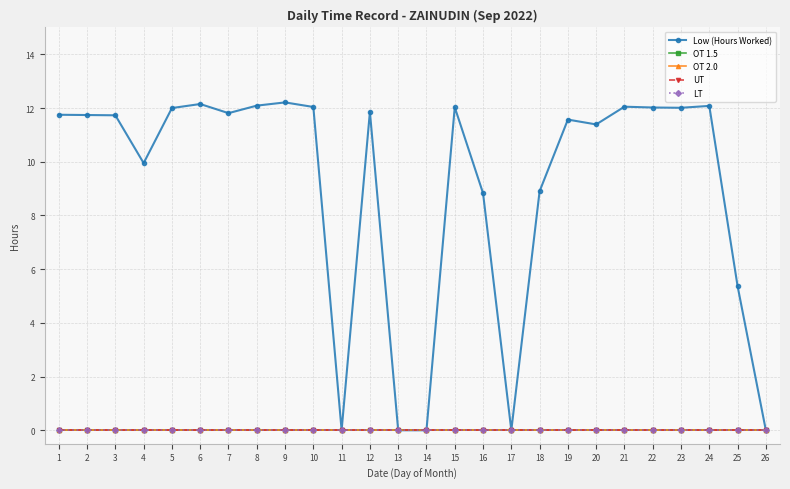

Does the chart have visible grid lines?

Yes